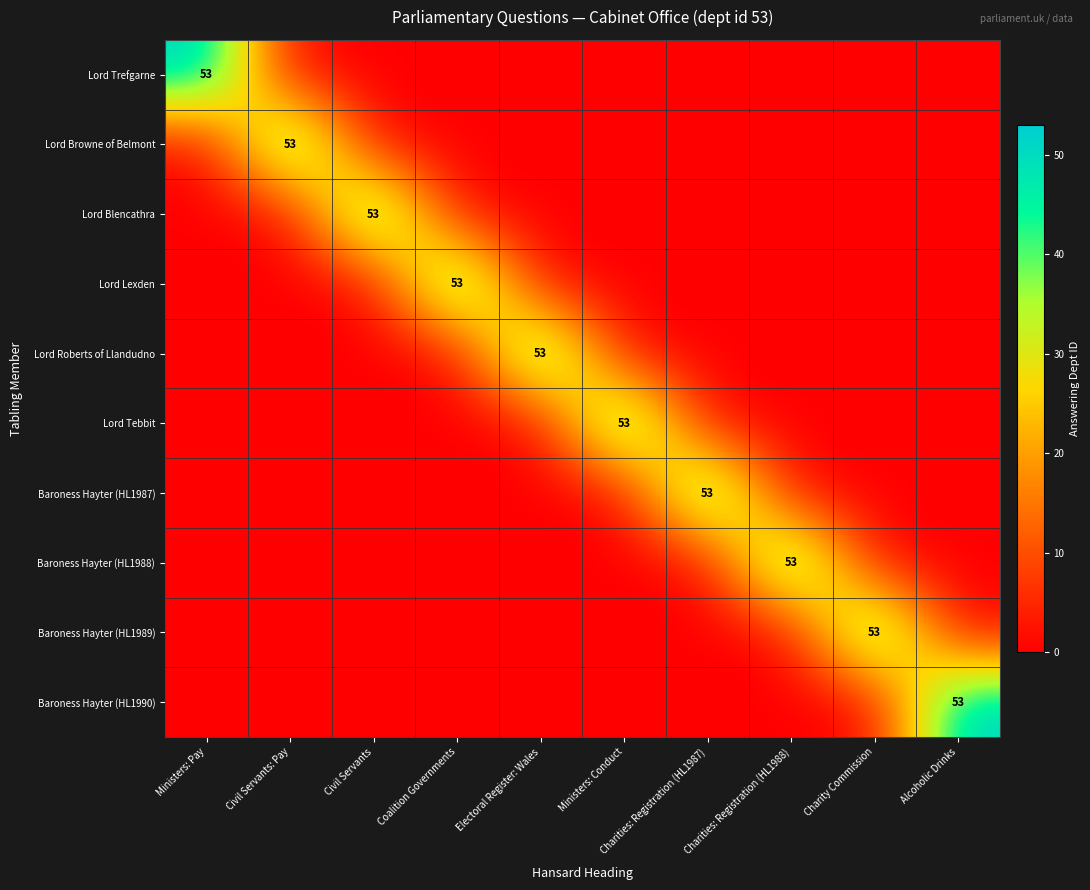

What is the total value across all series at Ministers: Conduct?

53